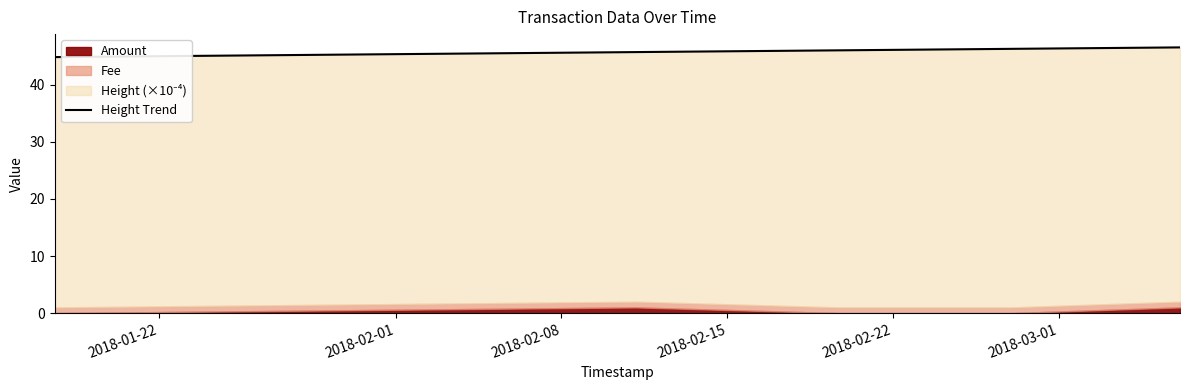

What is the maximum value shown in the chart?

46.5